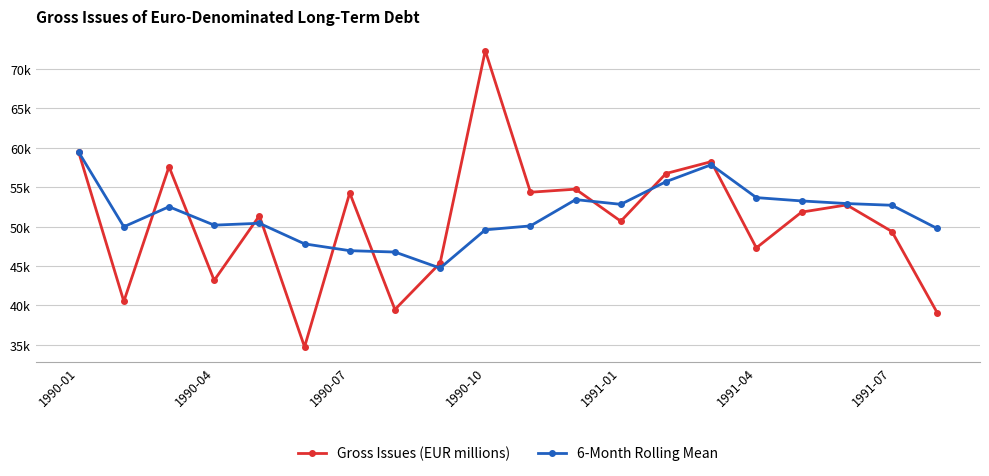

Rank the series by their average value, from lowest to highest.

Gross Issues (EUR millions), 6-Month Rolling Mean